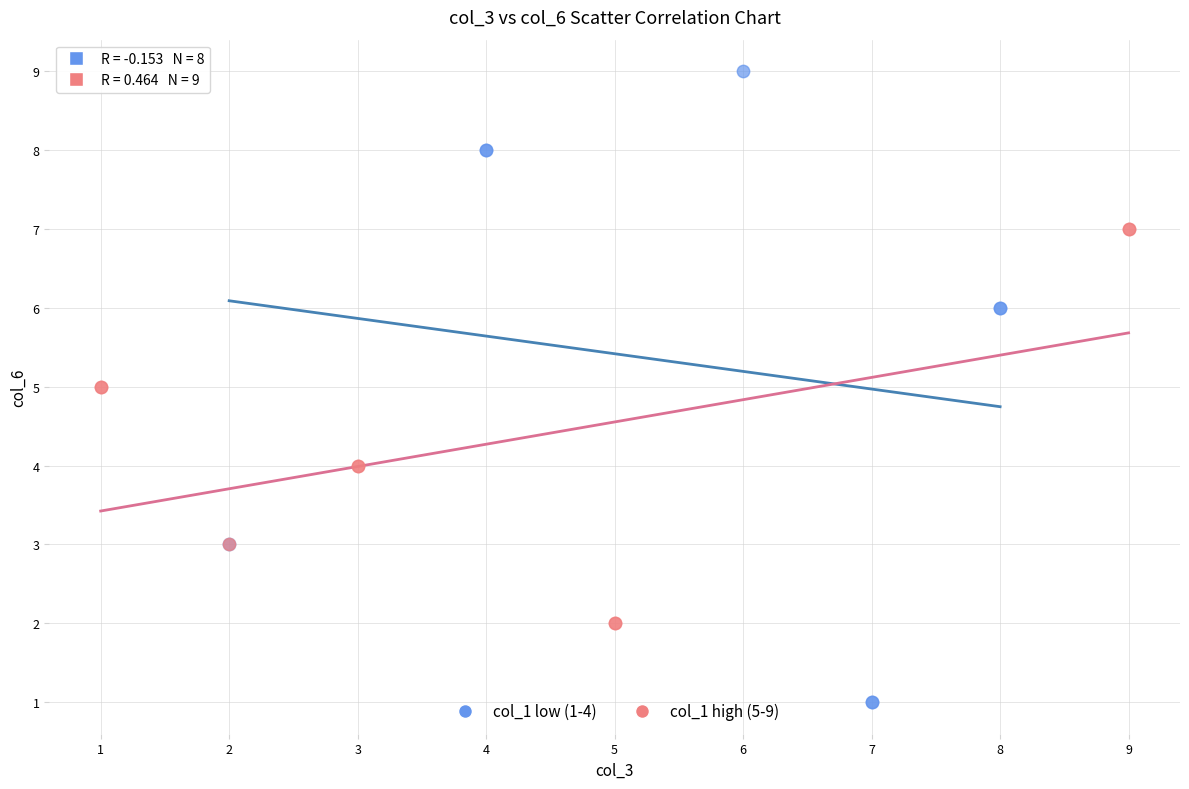

Which series reaches the minimum Y coordinate?

col_1 low (1-4)